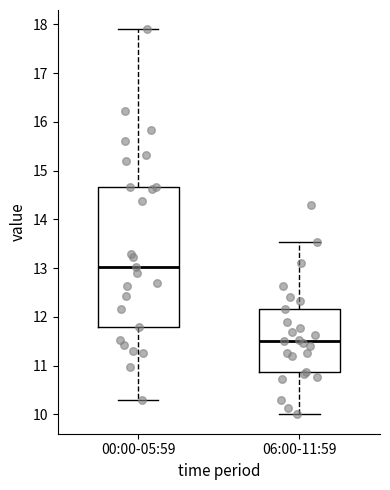

Reading left to right, transcribe this box plot: for each box, give where its median line is, the range the box spans, and where its two whiskers end, as read against the y-axis. The values are not printed on the chart, so give them approximately, as read against the axis.

00:00-05:59: median 13.0, box 11.8 to 14.7, whiskers 10.3 to 17.9
06:00-11:59: median 11.5, box 10.9 to 12.2, whiskers 10.0 to 13.5